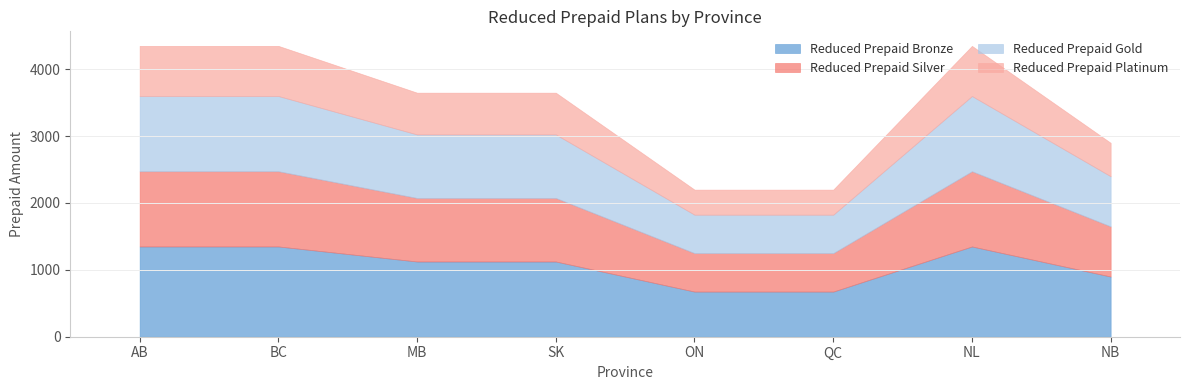

True or false: Reduced Prepaid Platinum and Reduced Prepaid Silver cross at least once.

False